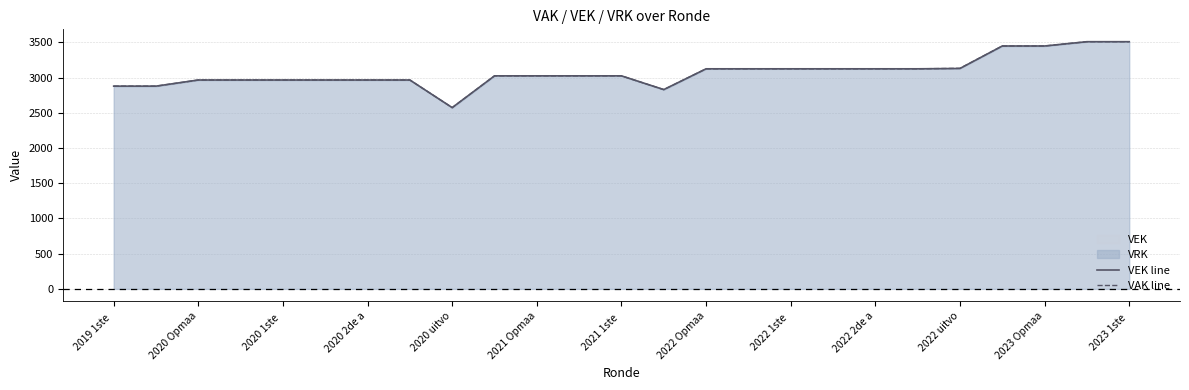

What is the total value across all series at 2023 1ste?

7020